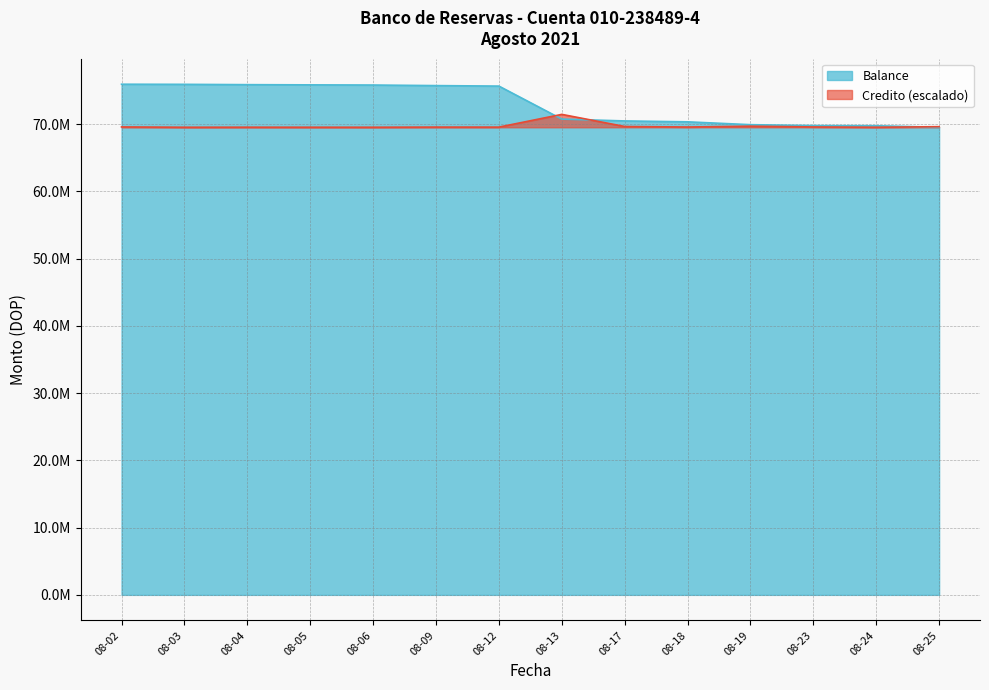

True or false: Credito has more than 1 interior local peaks.

True